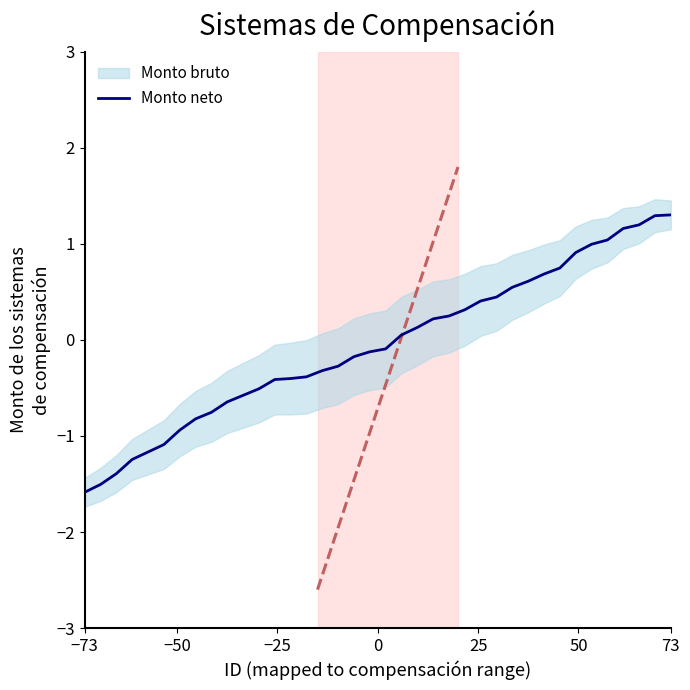

What is the difference between the second highest and second lowest values?

2.8